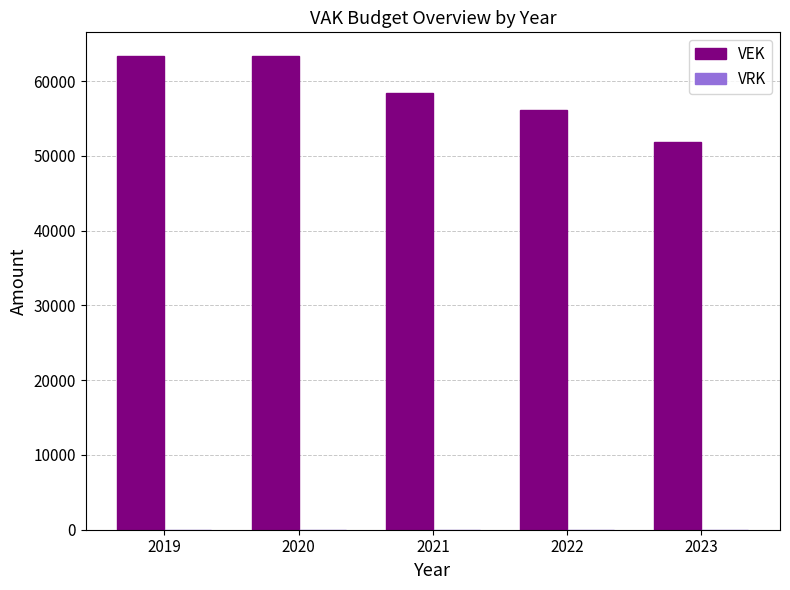

Is it true that the value at 2020 is 31080?

False